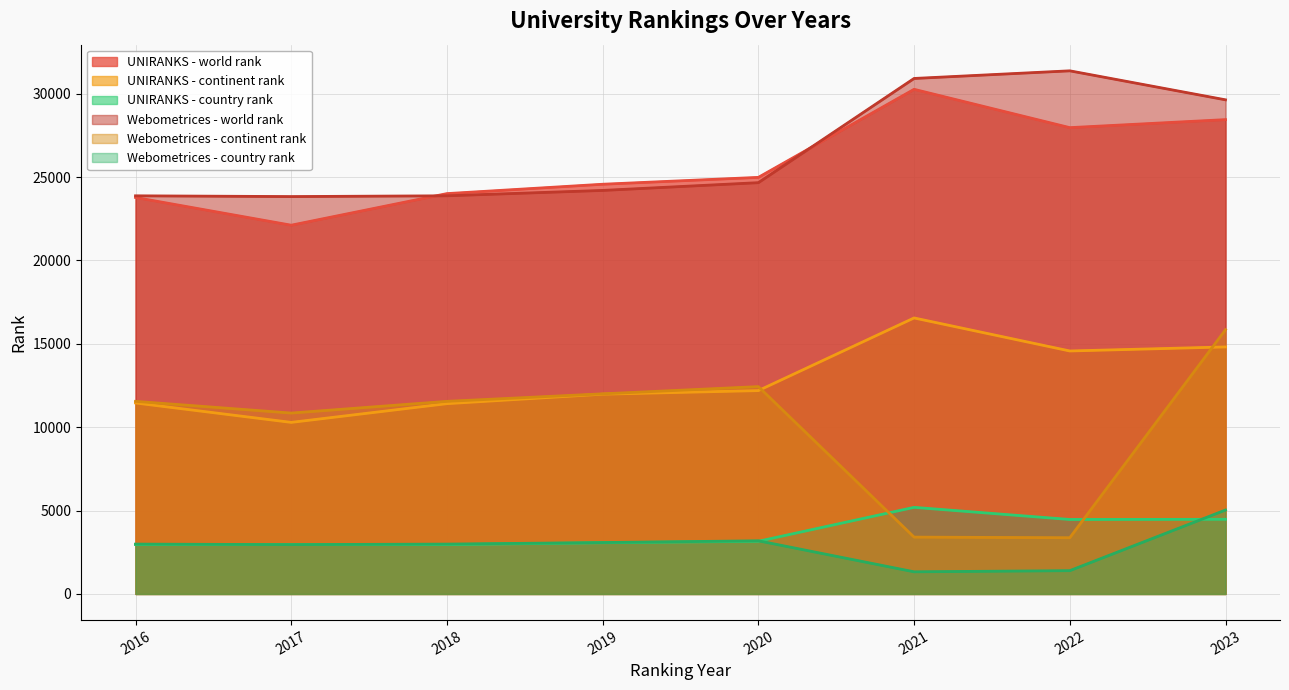

Where is the first local maximum for Webometrices - world rank?

2022